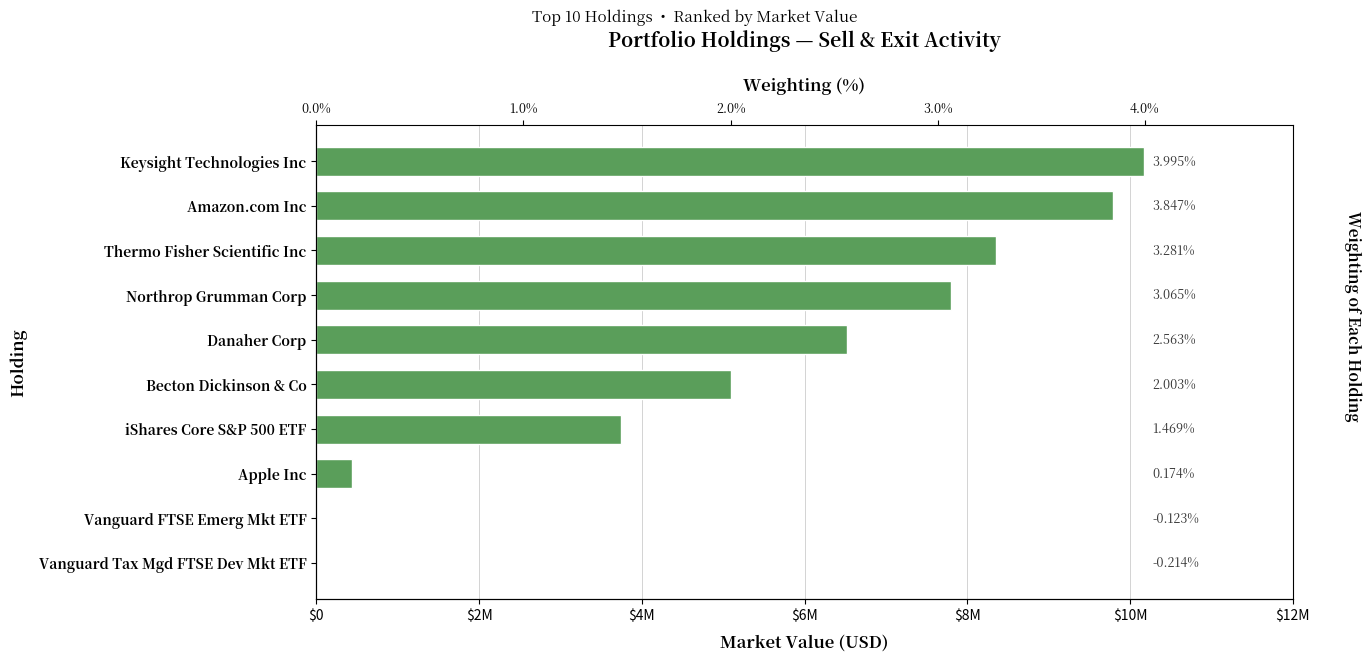

Approximately how many times larger is the value at Northrop Grumman Corp compared to Apple Inc?

17.7